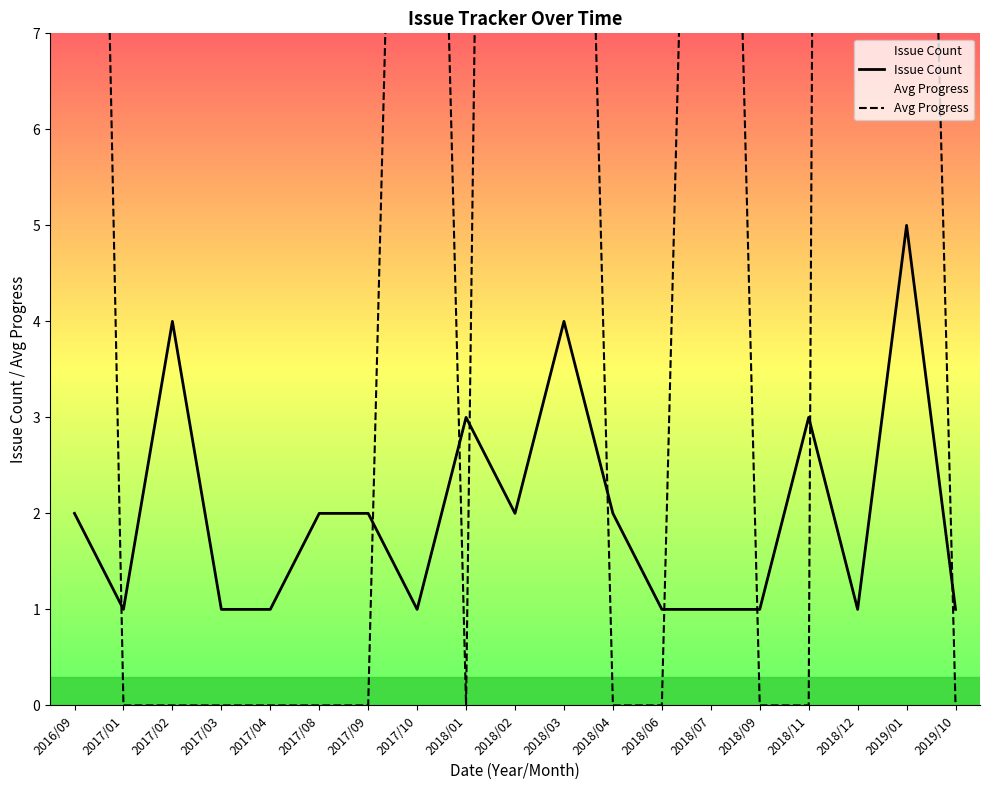

Rank the series at 2019/10 from lowest to highest value.

Avg Progress, Issue Count